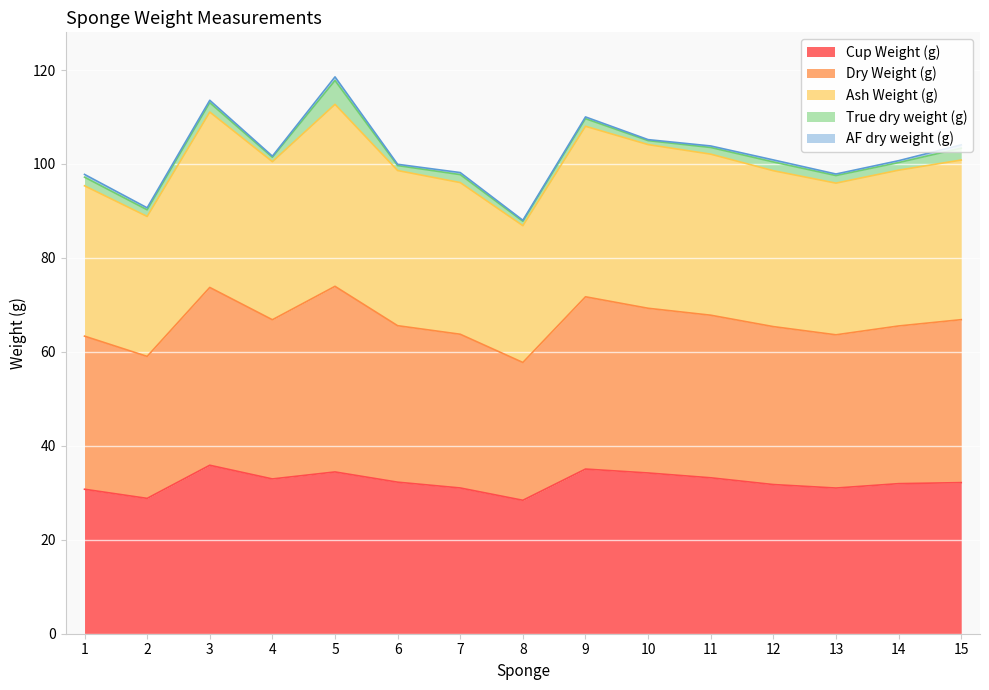

What is the minimum value shown in the chart?

28.4